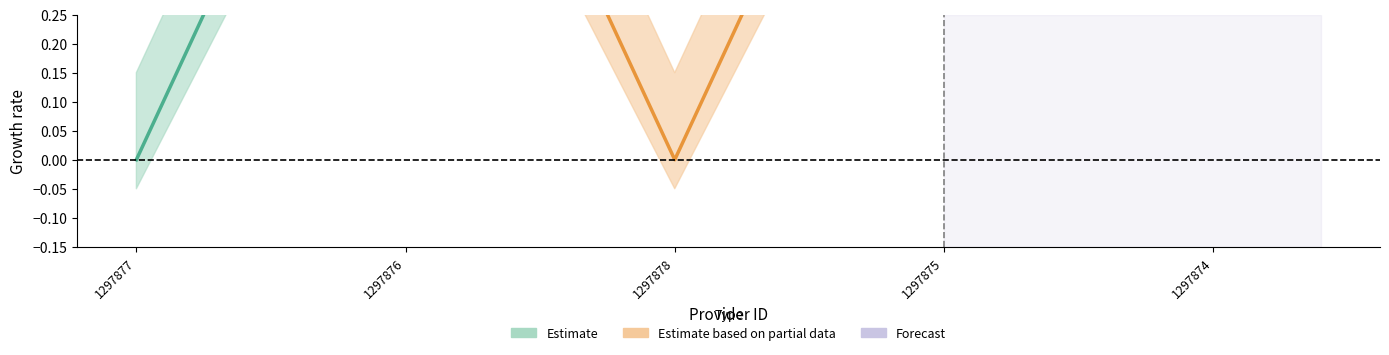

At how many categories does at least one series exceed 0?

5